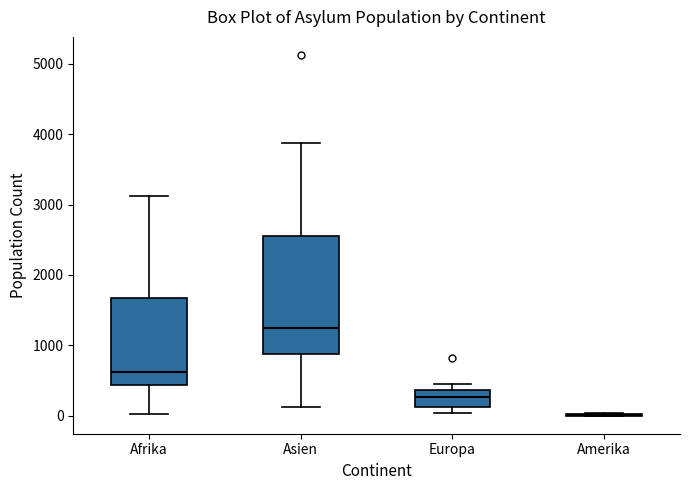

Reading left to right, transcribe this box plot: for each box, give where its median line is, the range the box spans, and where its two whiskers end, as read against the y-axis. The values are not printed on the chart, so give them approximately, as read against the axis.

Afrika: median 600, box 400 to 1700, whiskers 0 to 3100
Asien: median 1200, box 900 to 2600, whiskers 100 to 3900
Europa: median 300, box 100 to 400, whiskers 0 to 500
Amerika: box collapsed to a line at 0, whiskers 0 to 0